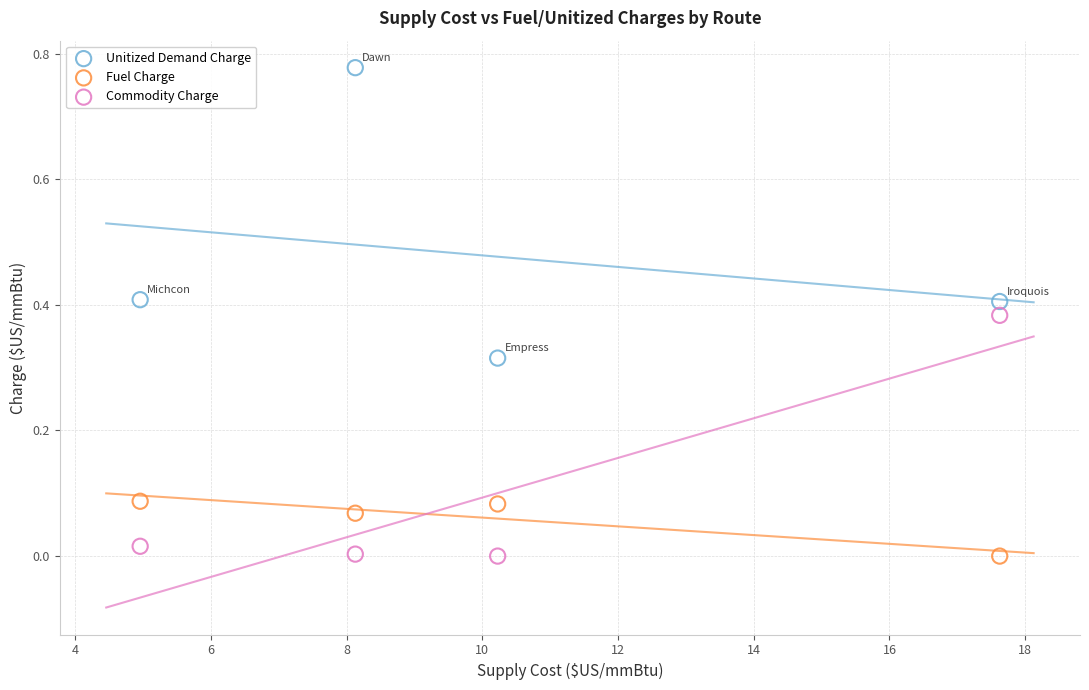

Which series has the widest spread of Y values?

Unitized Demand Charge